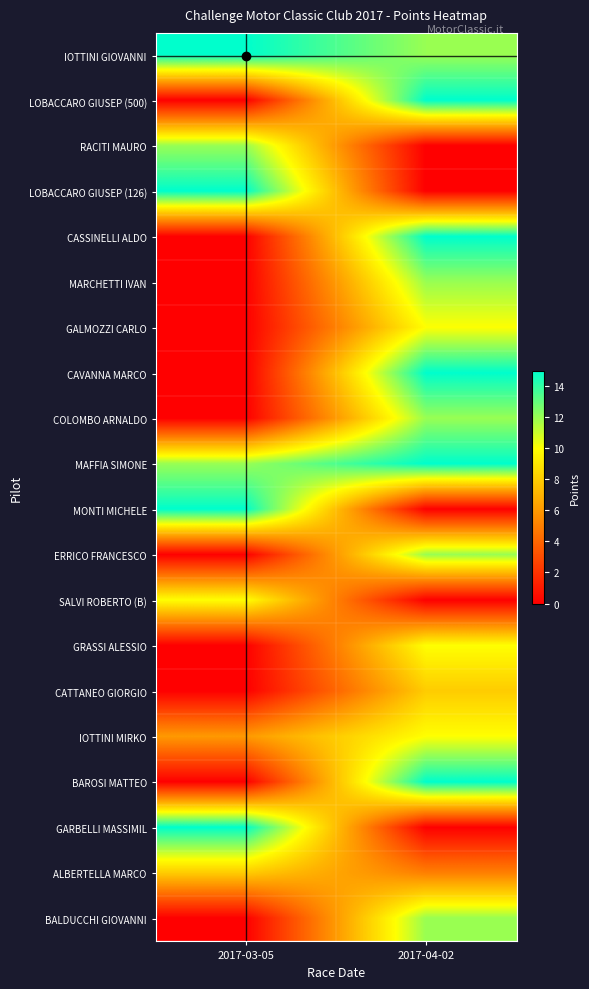

Which category has the lowest value across all series?

2017-03-05